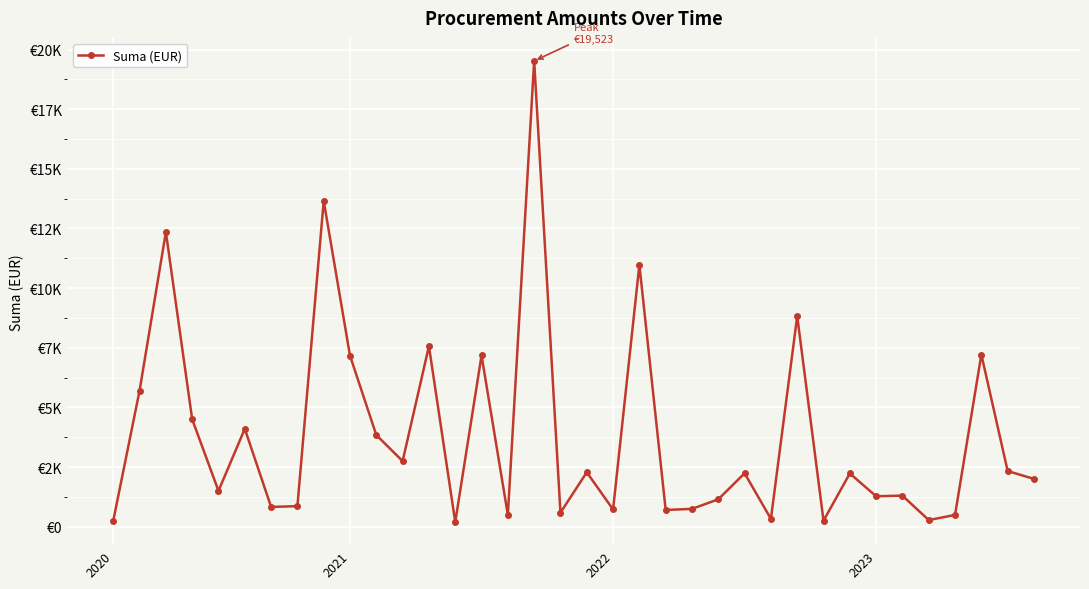

List the labels in order of value, smallest first.

13, 2020, 27, 31, 25, 15, 32, 17, 21, 19, 22, 6, 7, 23, 29, 30, 4, 35, 28, 24, 18, 34, 11, 10, 5, 2023, 2021, 9, 14, 33, 12, 26, 20, 2022, 8, 16